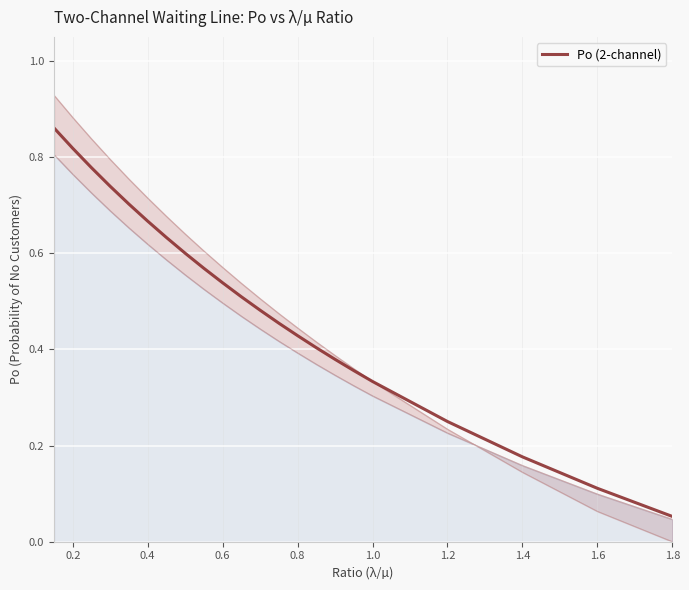

How many lines are shown in the chart?

1